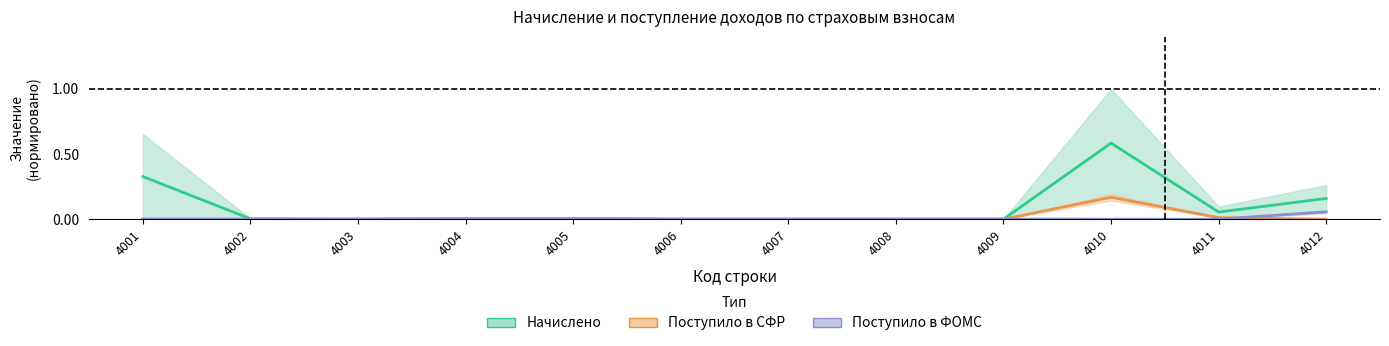

List the labels in order of Поступило в СФР value, largest first.

4010, 4011, 4005, 4004, 4003, 4008, 4006, 4001, 4002, 4007, 4009, 4012